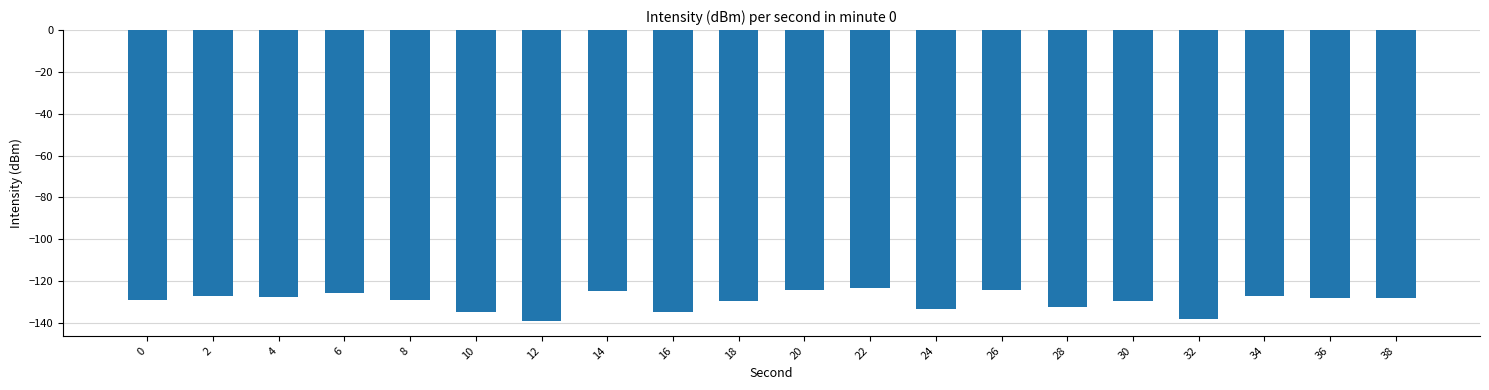

Is it true that the value at 2 is -127.1?

True